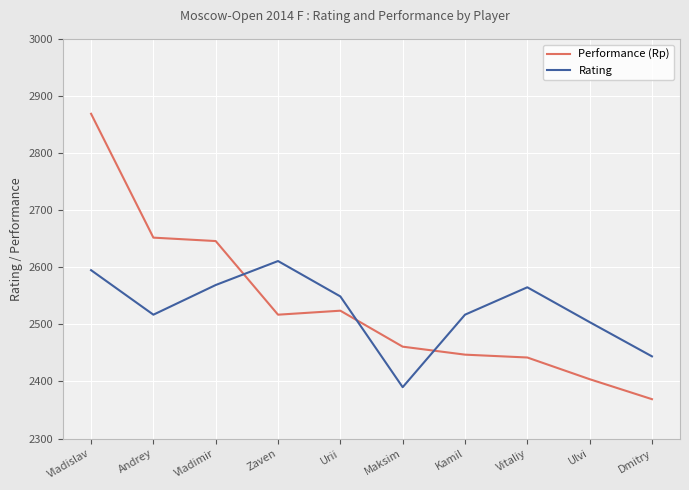

What is the sum of all Performance (Rp) values?

25331